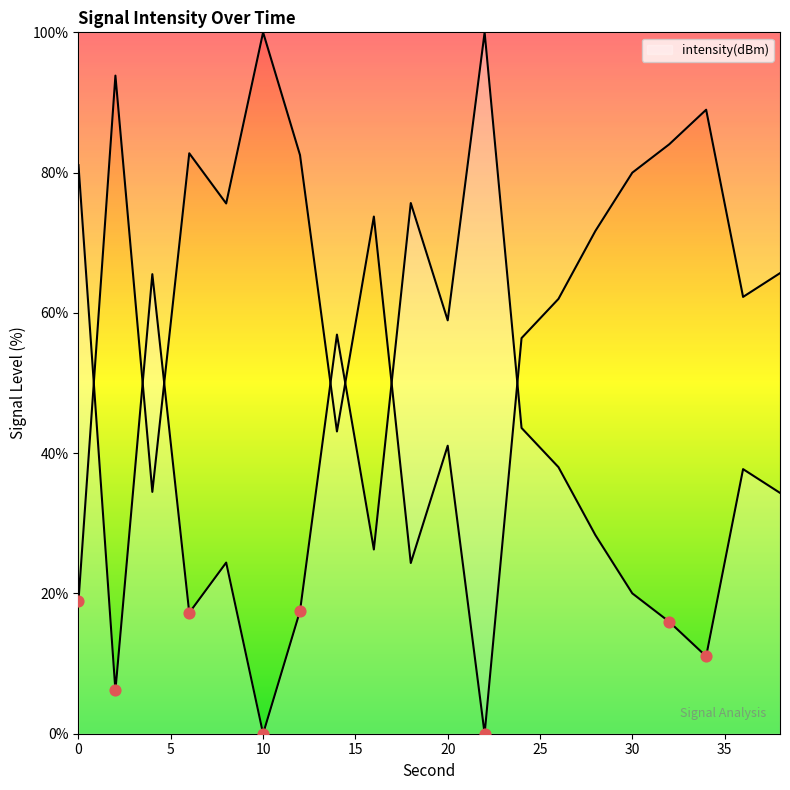

Which has a higher value, 32 or 12?

12